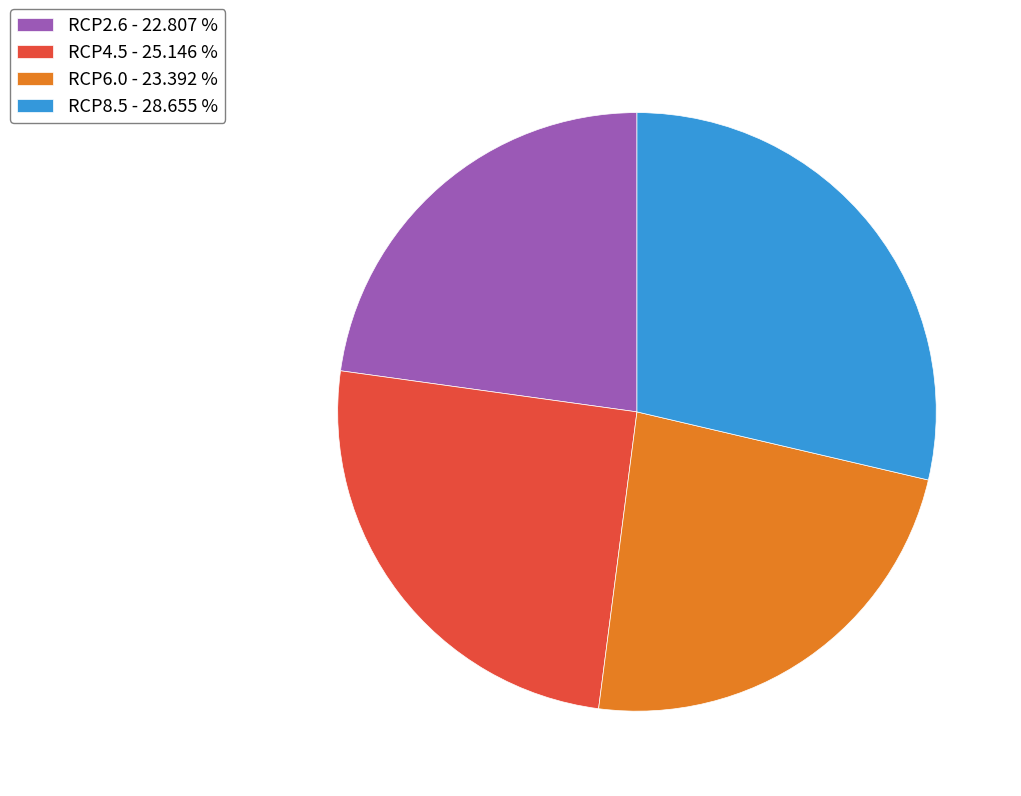

How many segments does this pie chart have?

4